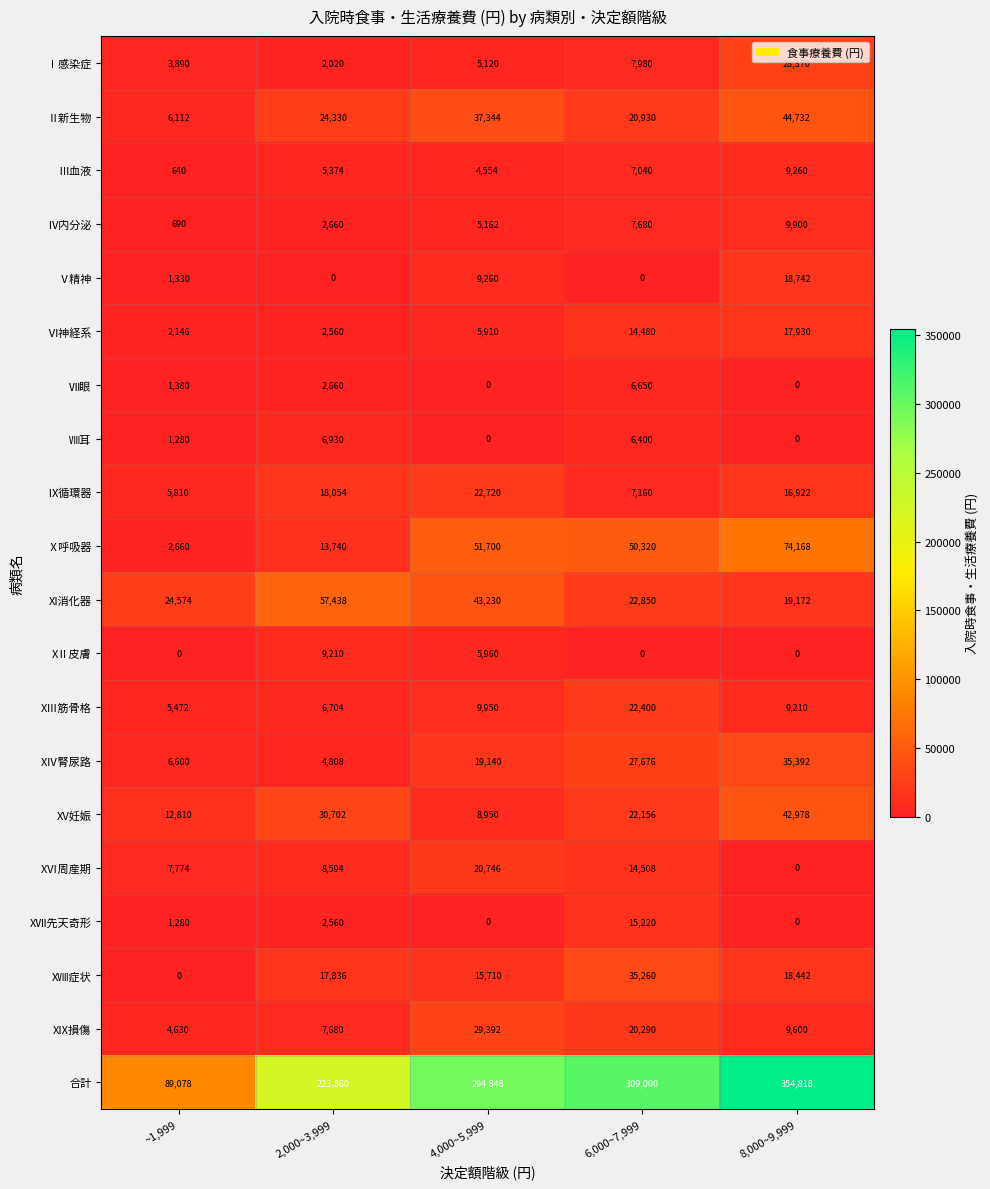

Rank the series by their maximum value, from highest to lowest.

合計, Ⅹ呼吸器, XI消化器, Ⅱ新生物, XV妊娠, XⅣ腎尿路, XⅧ症状, XIX損傷, Ⅰ感染症, Ⅸ循環器, XⅢ筋骨格, XⅥ周産期, Ⅴ精神, Ⅵ神経系, XⅦ先天奇形, Ⅳ内分泌, Ⅲ血液, XⅡ皮膚, Ⅷ耳, Ⅶ眼